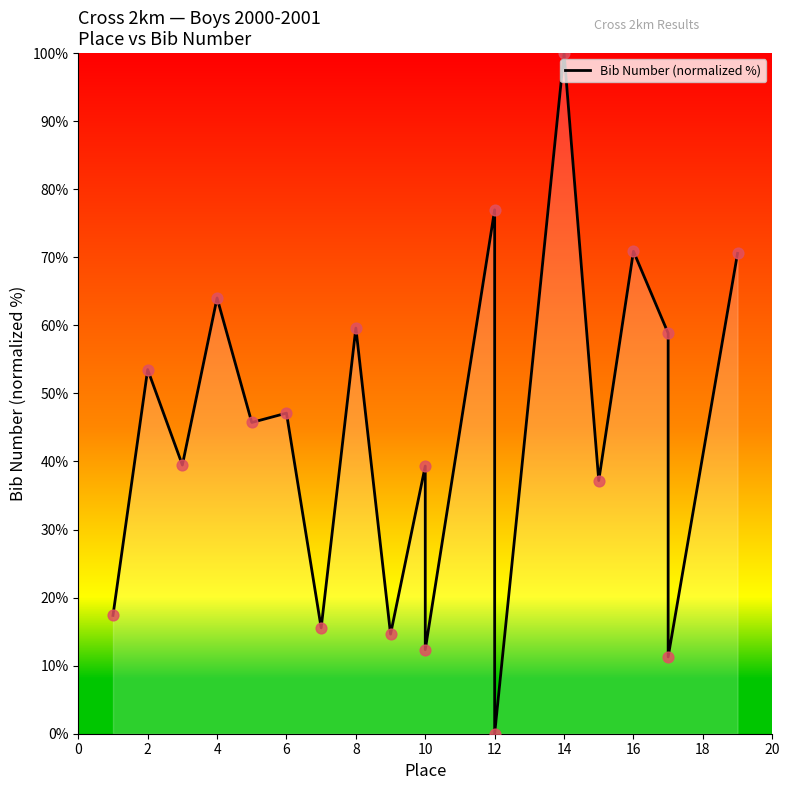

What is the change in value from 0 to 18?

+22.0